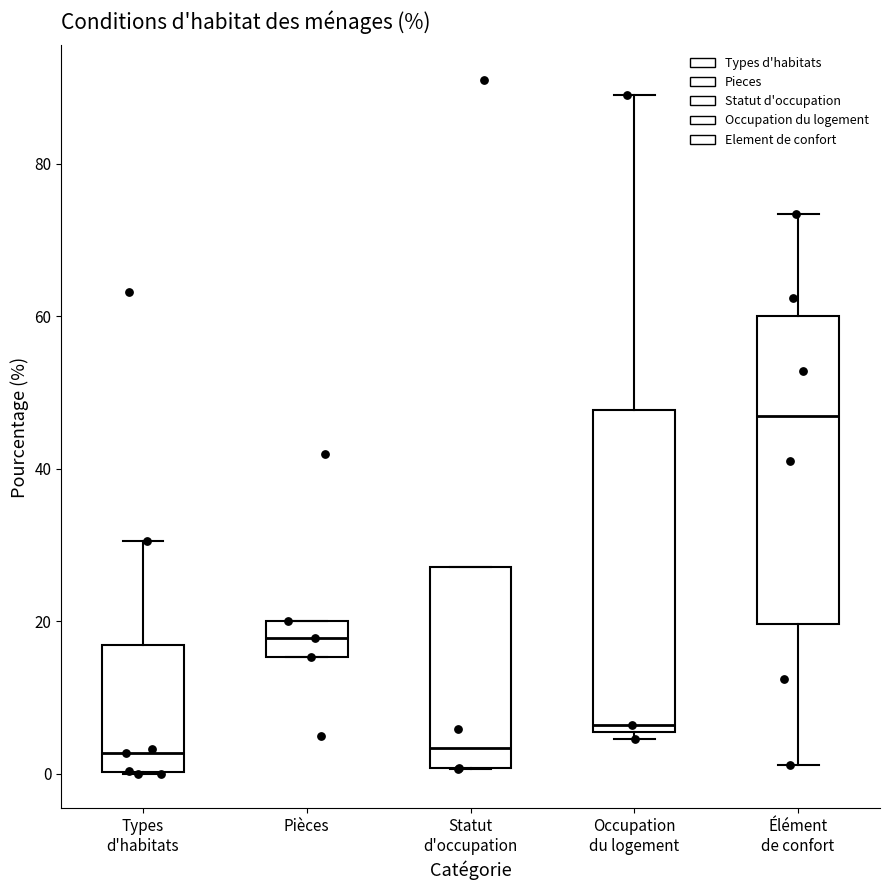

Reading left to right, transcribe this box plot: for each box, give where its median line is, the range the box spans, and where its two whiskers end, as read against the y-axis. The values are not printed on the chart, so give them approximately, as read against the axis.

Types d'habitats: median 2, box 0 to 16, whiskers 0 to 30
Pièces: median 18, box 16 to 20, whiskers 16 to 20
Statut d'occupation: median 4, box 0 to 28, whiskers 0 to 28
Occupation du logement: median 6 (just above the box's lower edge), box 6 to 48, whiskers 4 to 90
Élément de confort: median 46, box 20 to 60, whiskers 2 to 74